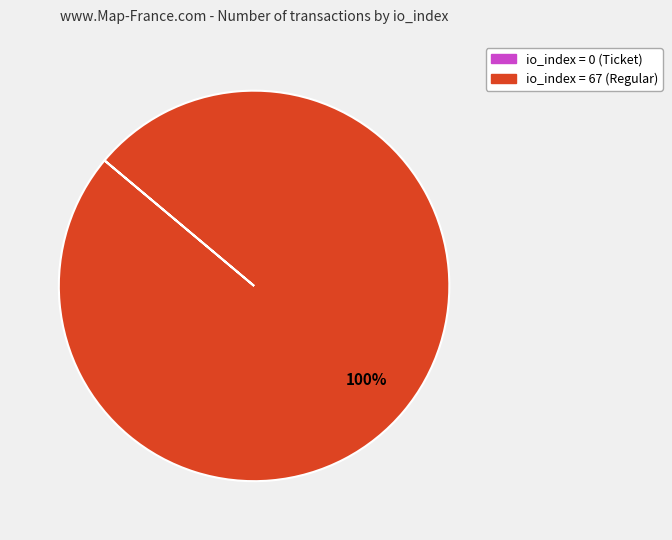

Is there a majority slice in this chart?

Yes